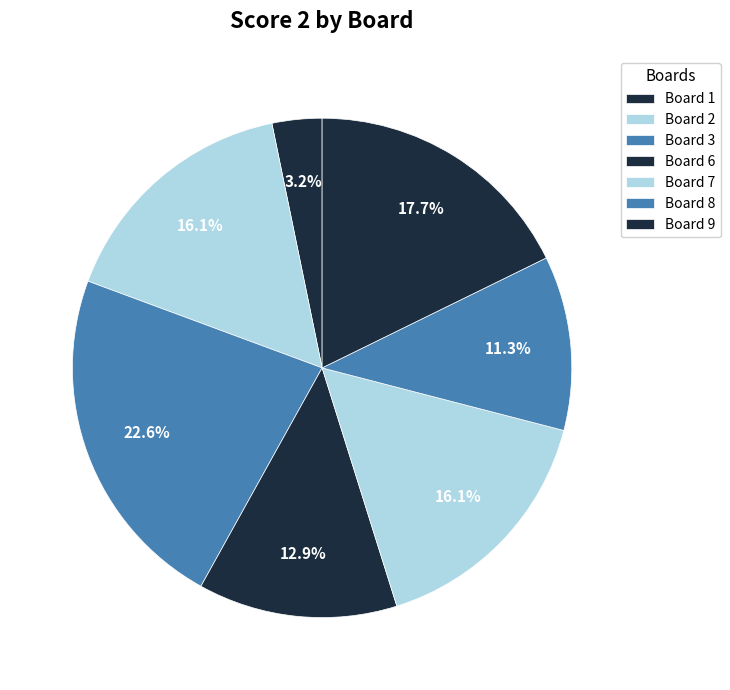

Which category has the biggest portion of the pie?

3